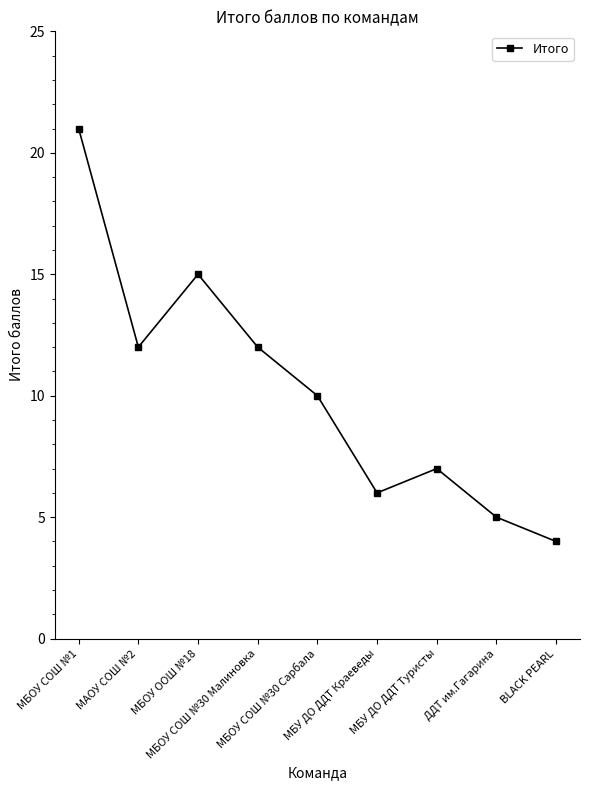

True or false: the data has more than 2 interior local peaks.

False